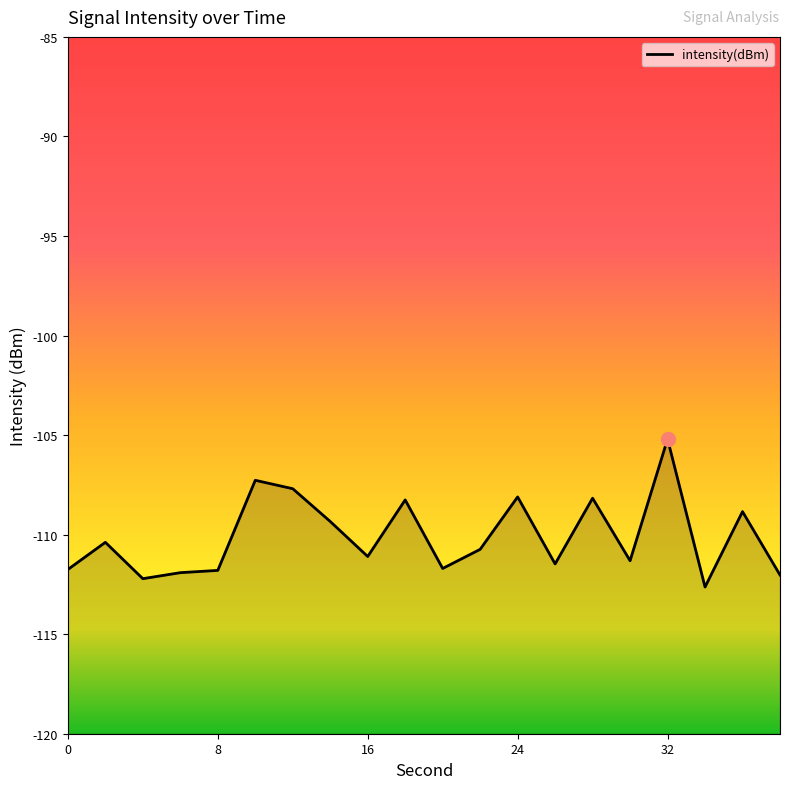

Reading right to left, list all the values displayed in this chart.

-112.0	-108.8	-112.6	-105.2	-111.3	-108.2	-111.5	-108.1	-110.7	-111.7	-108.3	-111.1	-109.3	-107.7	-107.3	-111.8	-111.9	-112.2	-110.4	-111.8